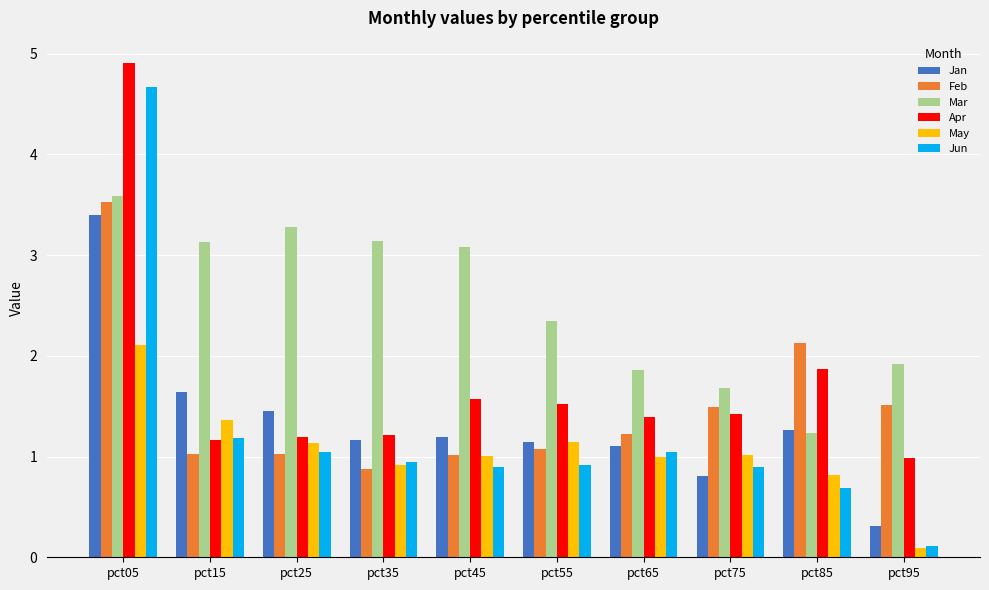

At how many categories does at least one series exceed 0?

10